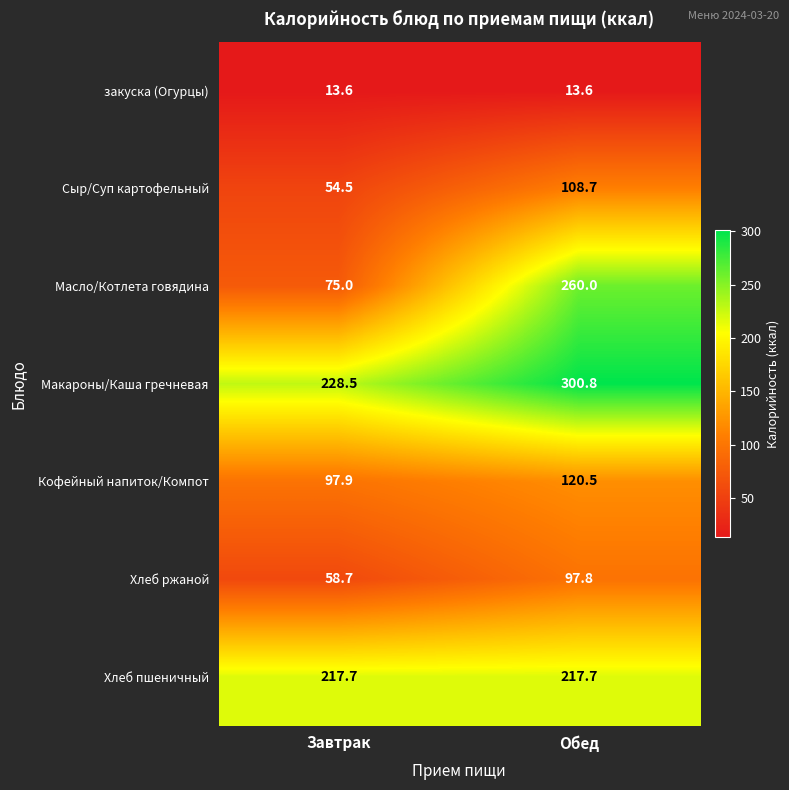

Which series has the largest range (max minus min)?

Масло/Котлета говядина